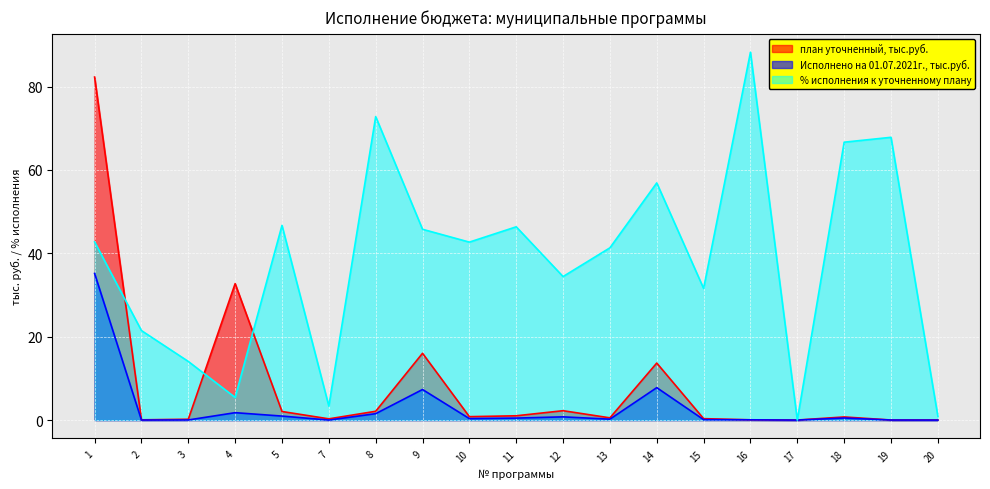

True or false: Исполнено на 01.07.2021г., тыс.руб. has a value of 15.4 at 1.

False